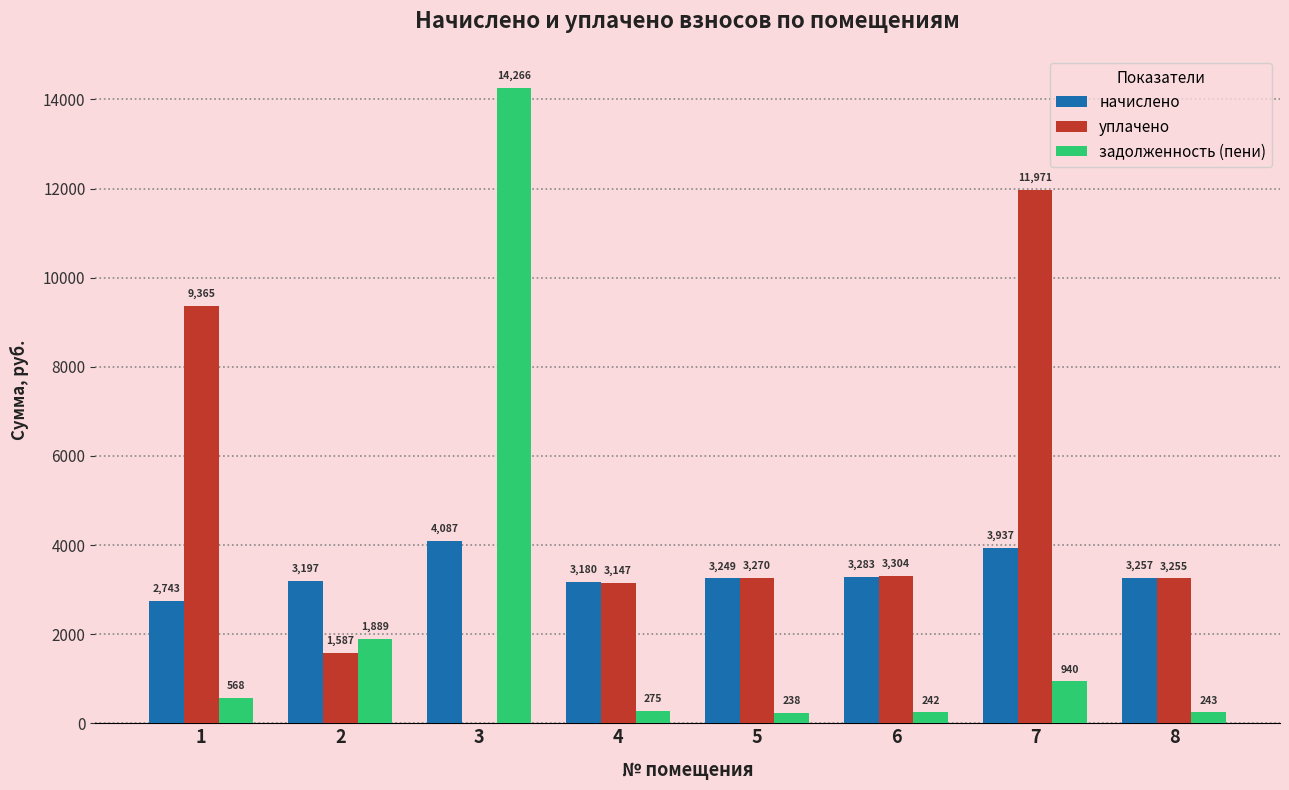

How many values in уплачено are above zero?

7